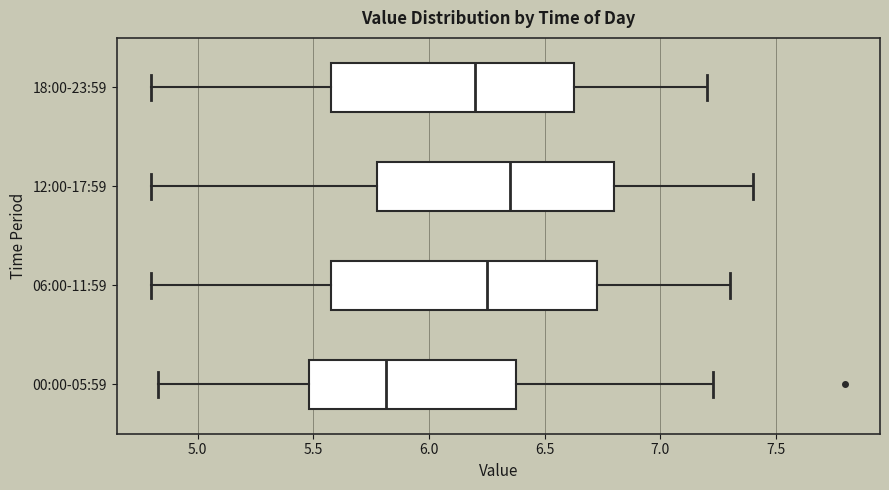

Reading bottom to top, transcribe this box plot: for each box, give where its median line is, the range the box spans, and where its two whiskers end, as read against the x-axis. The values are not printed on the chart, so give them approximately, as read against the axis.

00:00-05:59: median 5.80, box 5.50 to 6.40, whiskers 4.85 to 7.25
06:00-11:59: median 6.25, box 5.60 to 6.75, whiskers 4.80 to 7.30
12:00-17:59: median 6.35, box 5.80 to 6.80, whiskers 4.80 to 7.40
18:00-23:59: median 6.20, box 5.60 to 6.65, whiskers 4.80 to 7.20